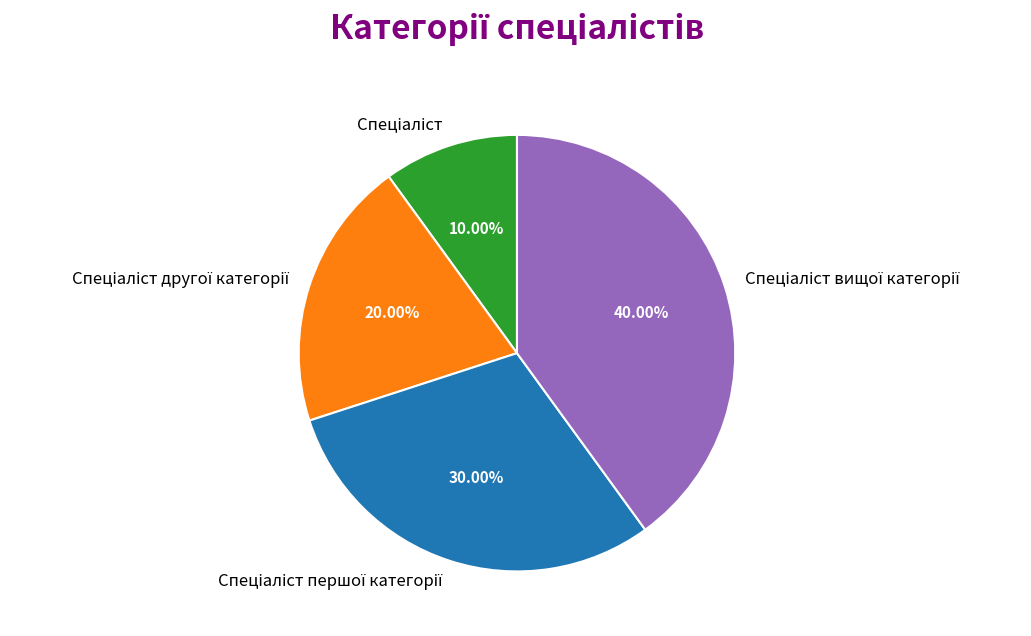

Does any single category account for the majority?

No